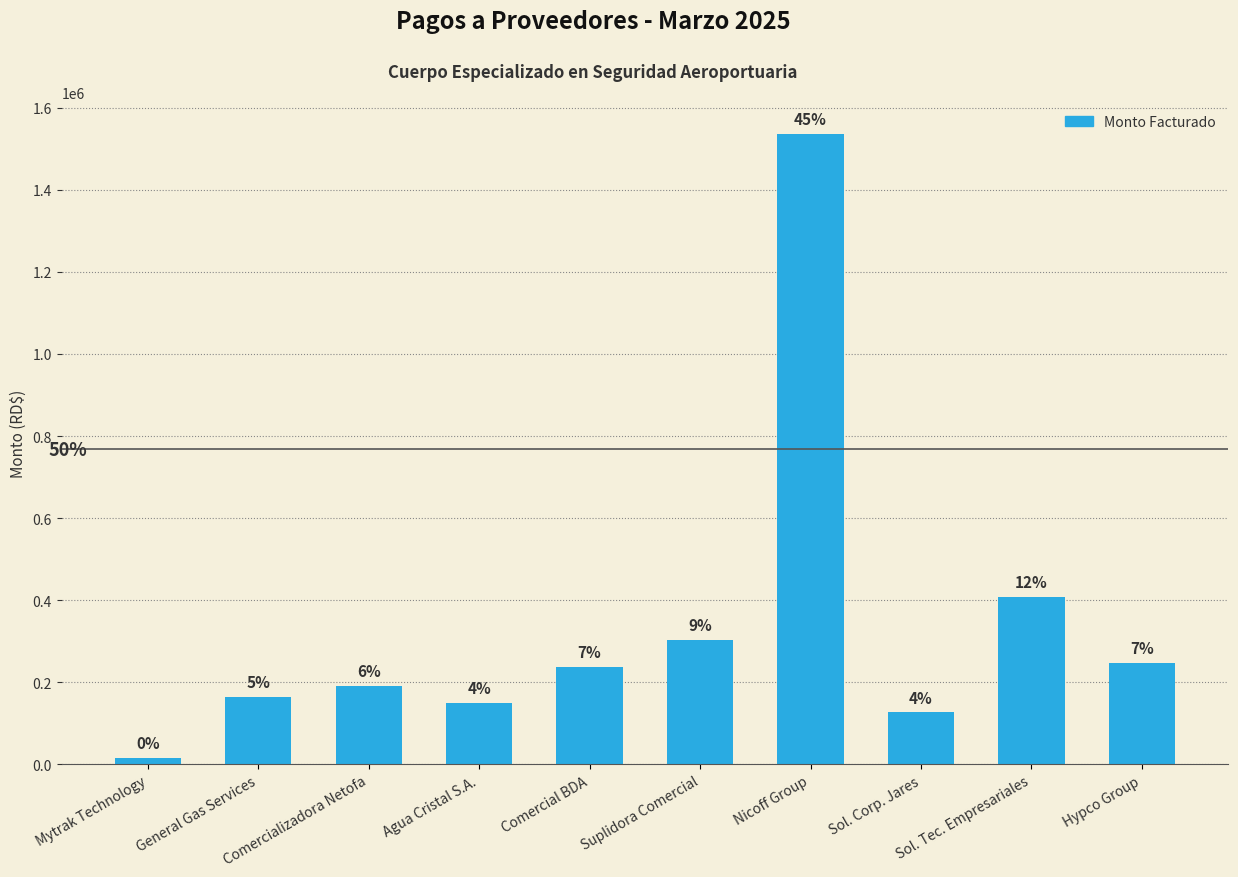

Reading right to left, transcribe all the data shown in this chart.

247338.8	407454.0	126444.6	1536861.5	303641.4	236802.4	150027.0	191743.5	163416.2	16567.2